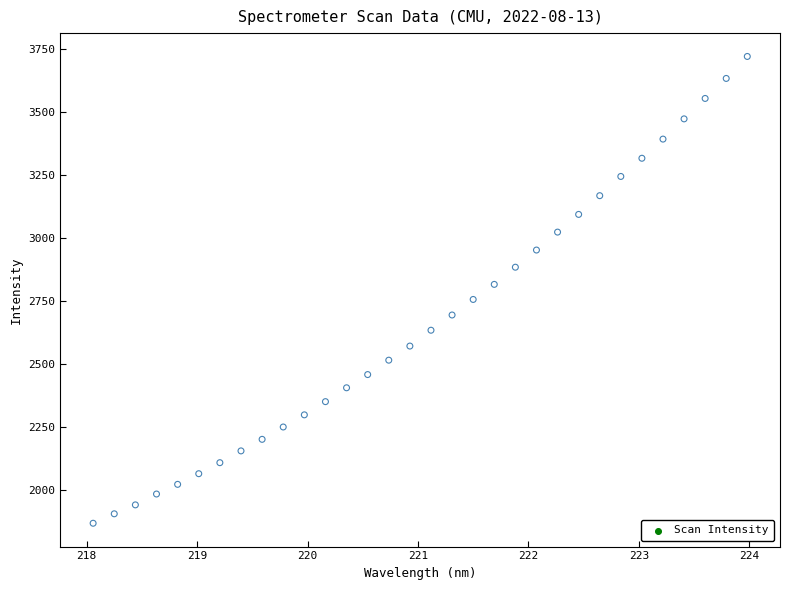

What is the range of Y values (max minus min)?

1852.7